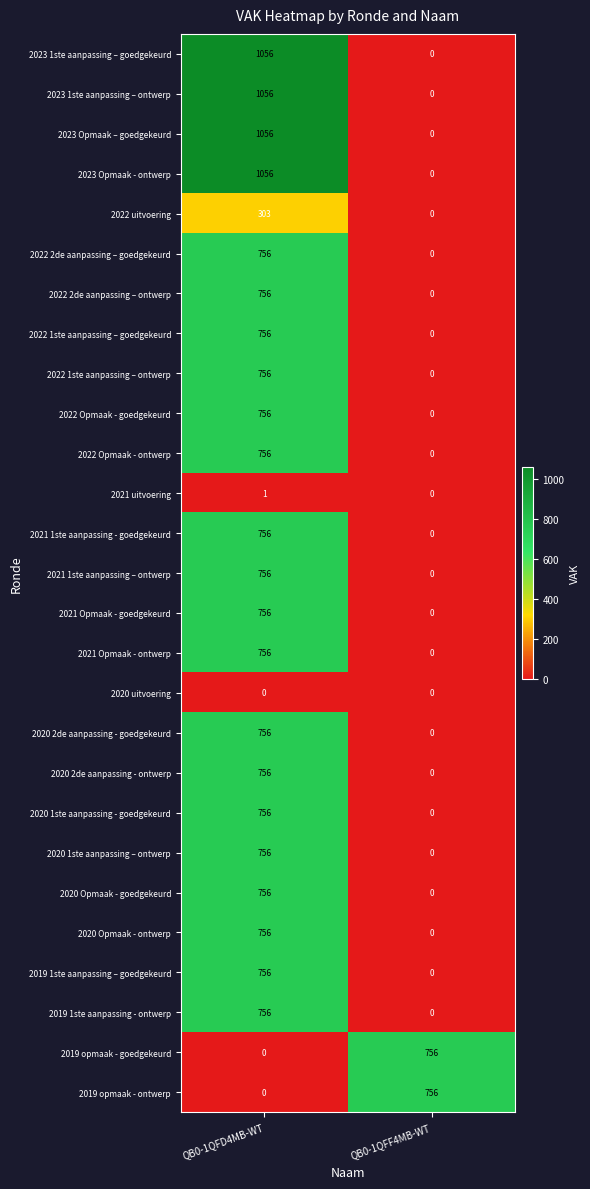

What is the greatest value displayed?

1056